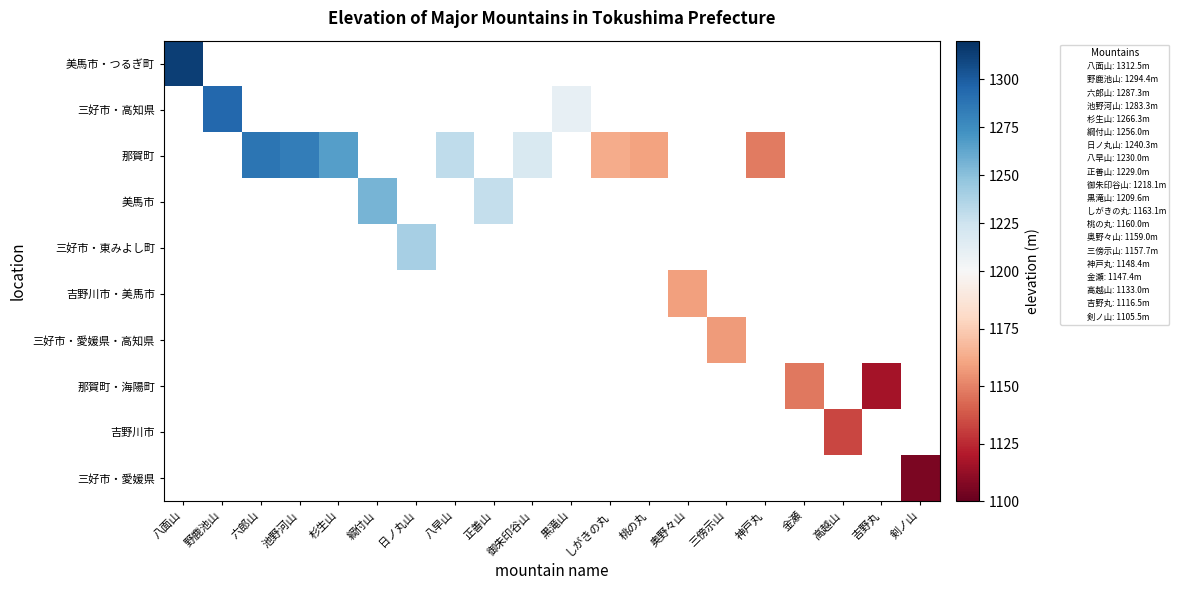

At how many categories does at least one series exceed 1218?

10